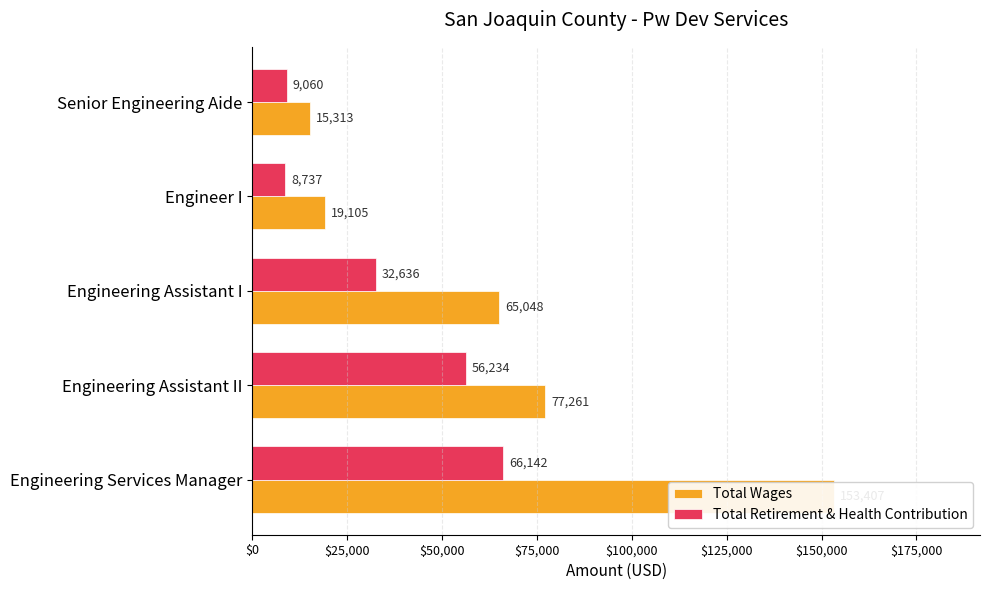

What is the difference between the maximum and second lowest values in the Total Retirement & Health Contribution series?

57082